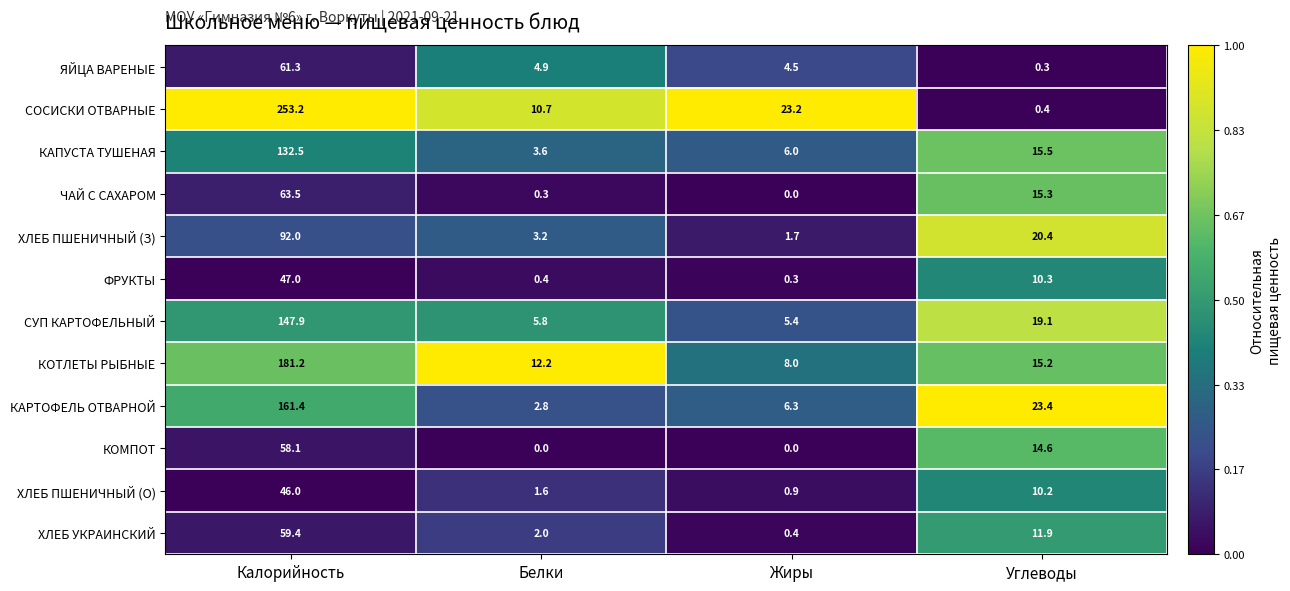

What is the average value of the ФРУКТЫ series?

14.5